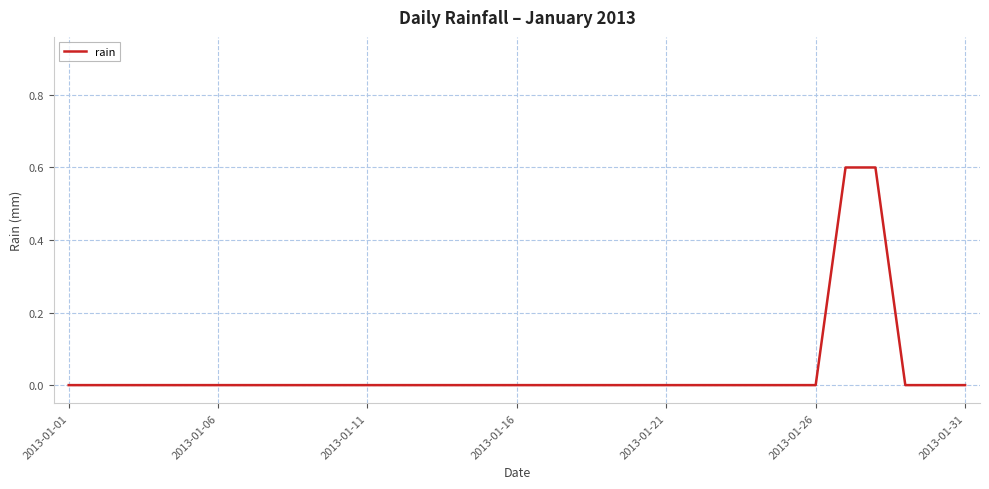

Is this an area chart (filled region under the line)?

No